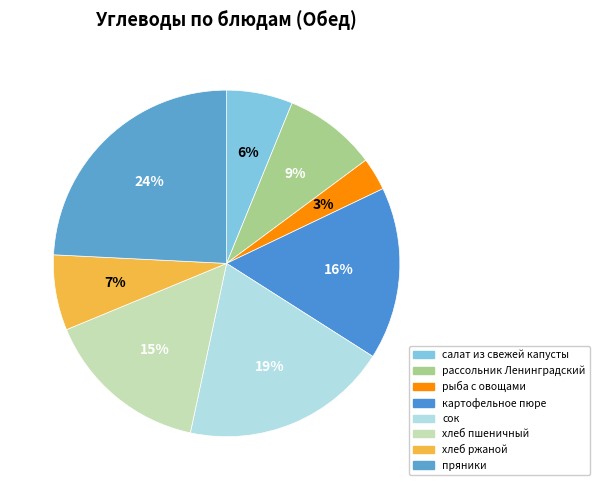

Count the number of slices in the pie.

8